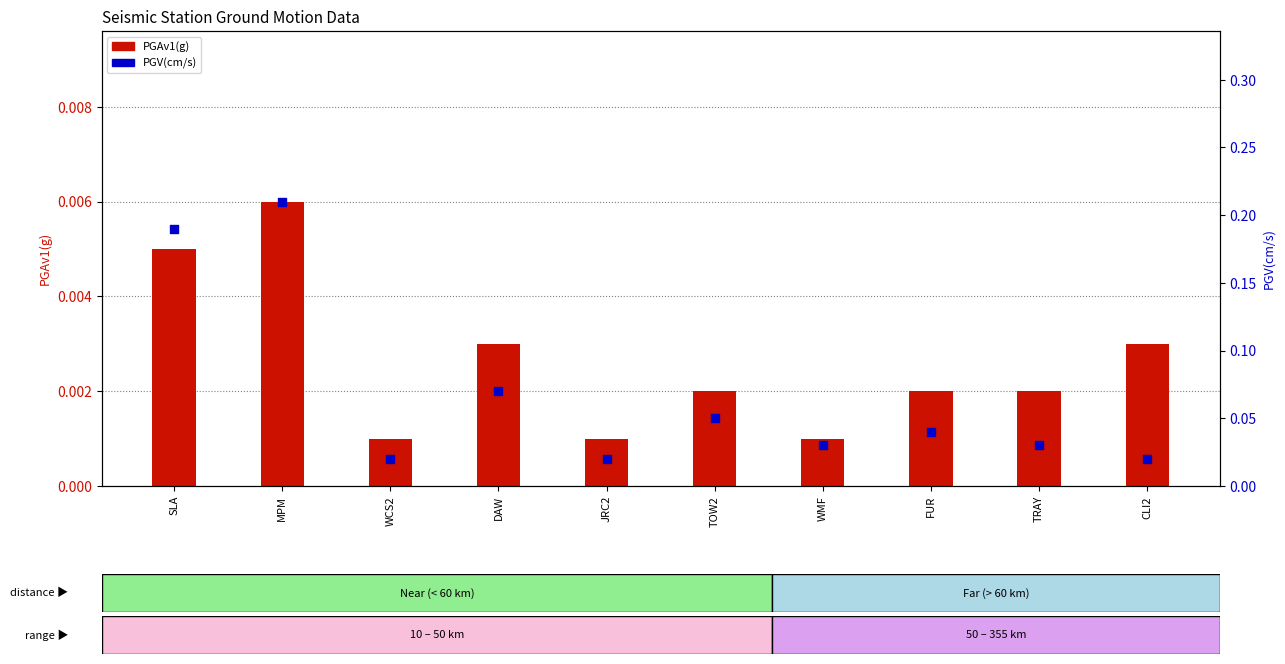

At which category is the sum across all series the highest?

MPM